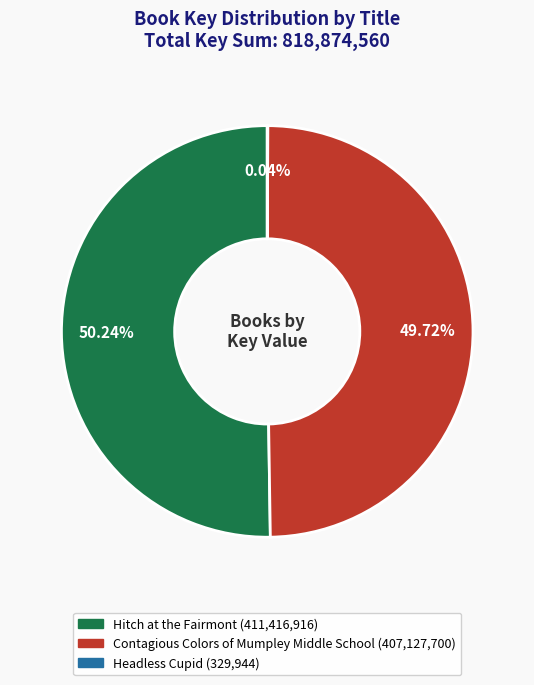

What is the ratio of the value at Hitch at the Fairmont to the value at Contagious Colors of Mumpley Middle School?

1.0